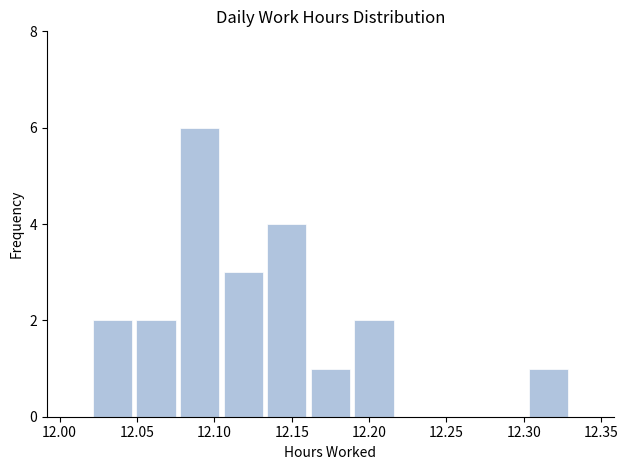

Reading left to right, list every bar in this chart as the range it spans on the x-axis followed by its height. Neither the bar edges nor the heights are printed on the chart, so give them approximately, as read against the axes.

12.020 to 12.050: 2
12.050 to 12.075: 2
12.075 to 12.105: 6
12.105 to 12.135: 3
12.135 to 12.160: 4
12.160 to 12.190: 1
12.190 to 12.215: 2
12.215 to 12.245: 0
12.245 to 12.275: 0
12.275 to 12.300: 0
12.300 to 12.330: 1